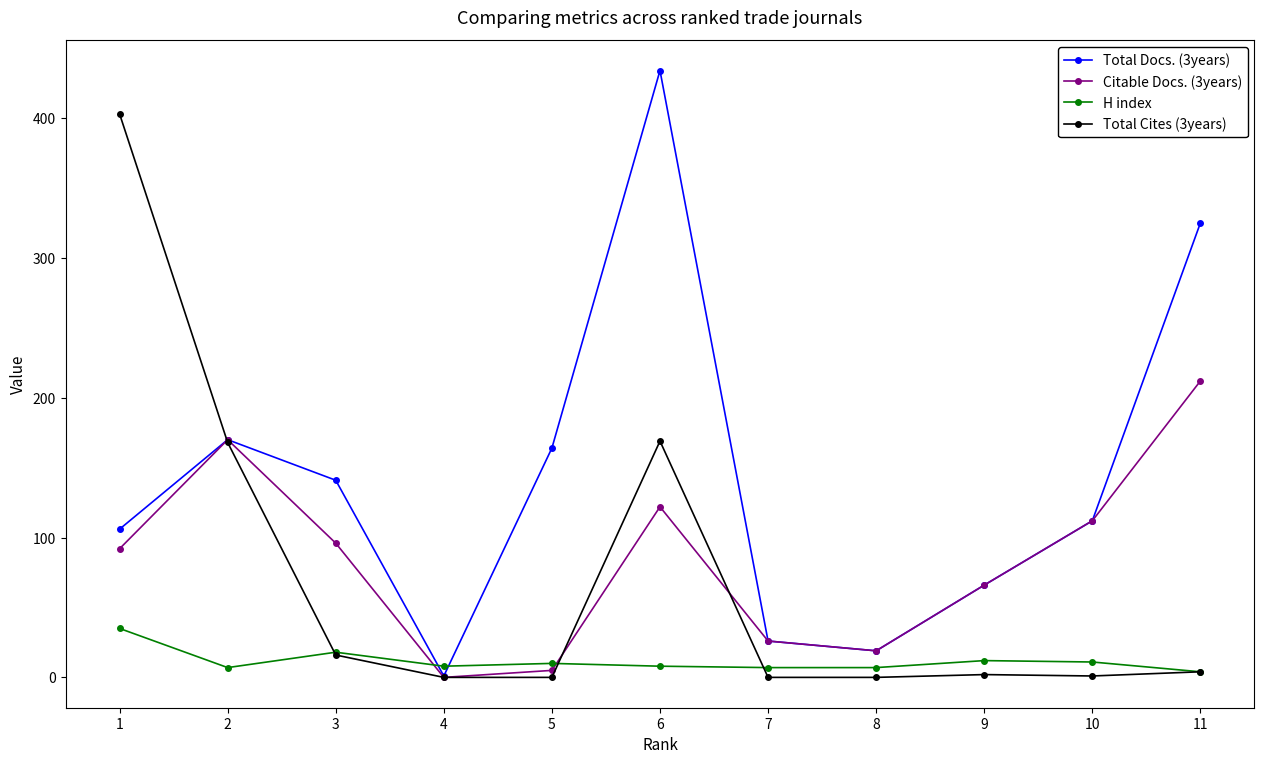

What is the average value of the Total Docs. (3years) series?

142